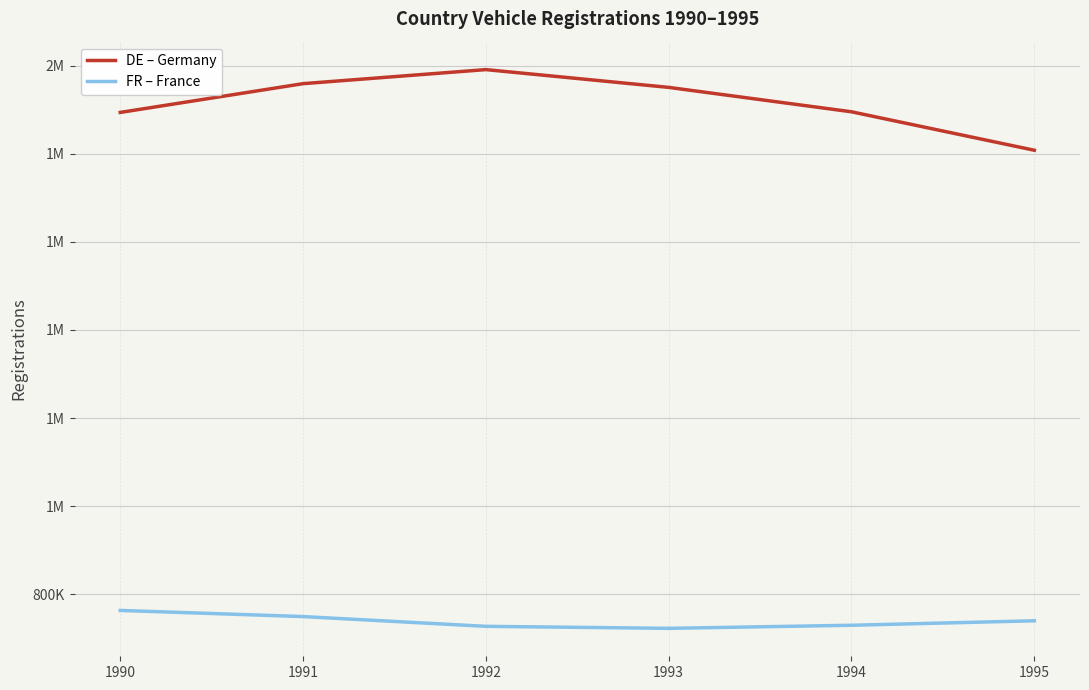

What are all the series names shown in the legend?

DE – Germany, FR – France